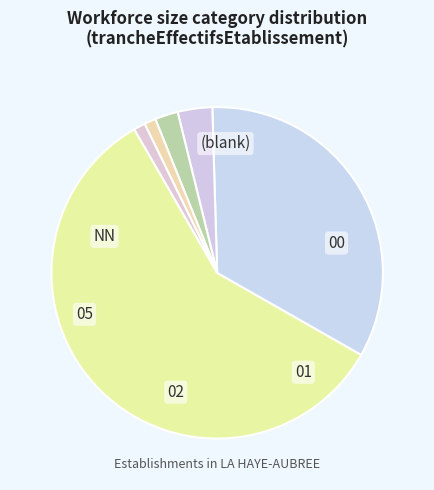

Combined, do NN and 00 account for over 50%?

Yes